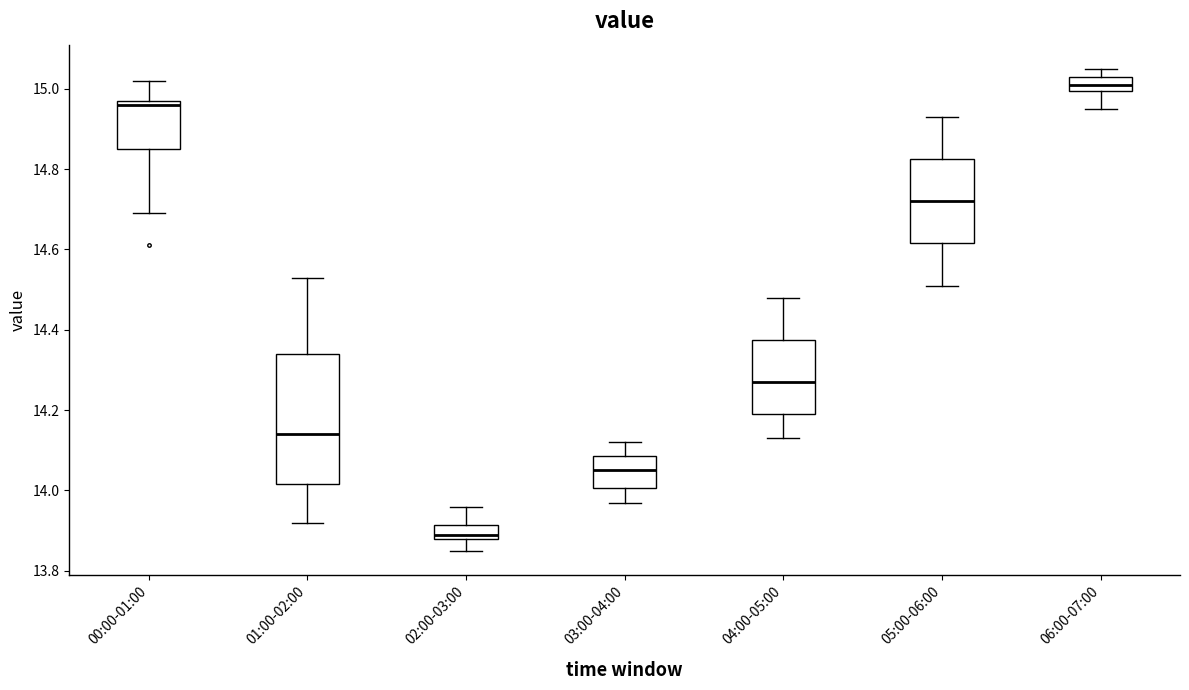

Comparing the boxes themselves (not the whiskers), which one is the tallest?

01:00-02:00